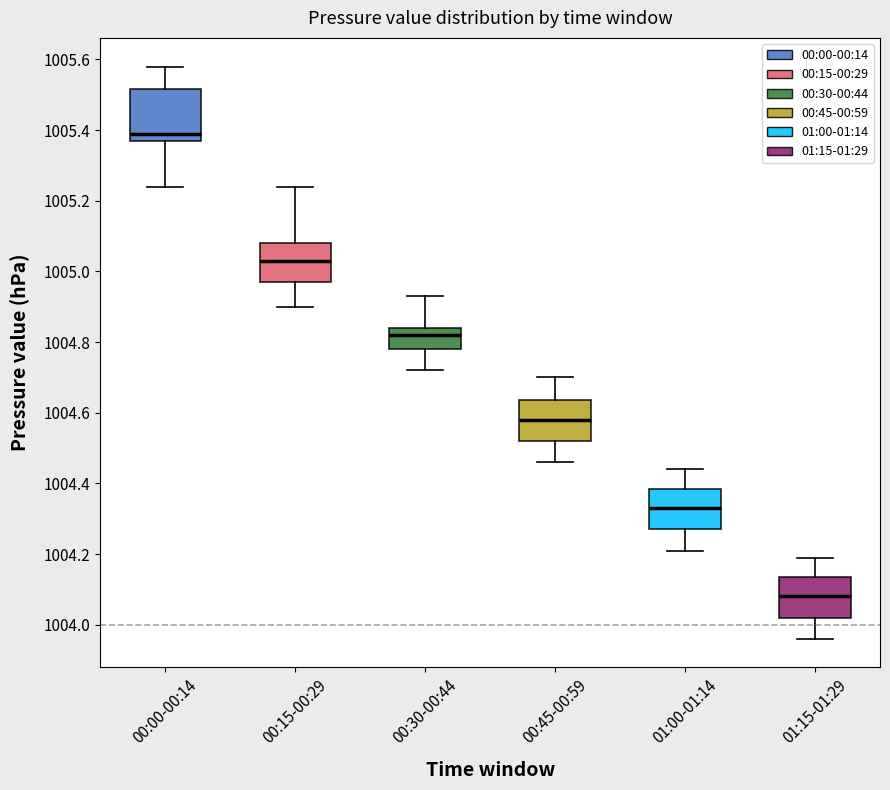

Which box's median line is the highest?

00:00-00:14